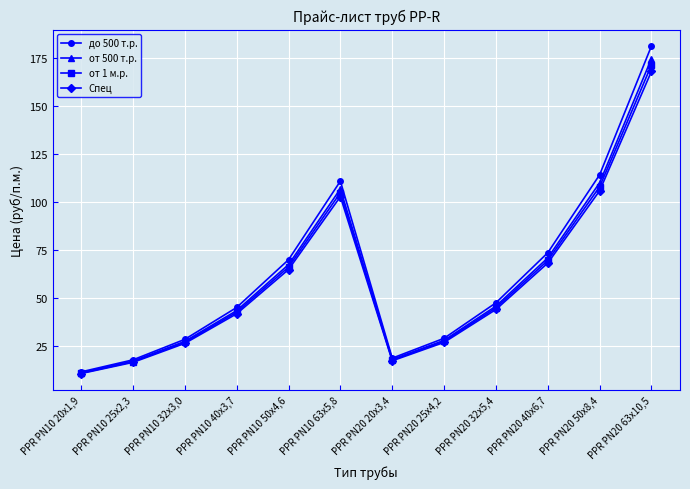

What is the difference between the maximum and minimum values in the от 1 м.р. series?

160.5